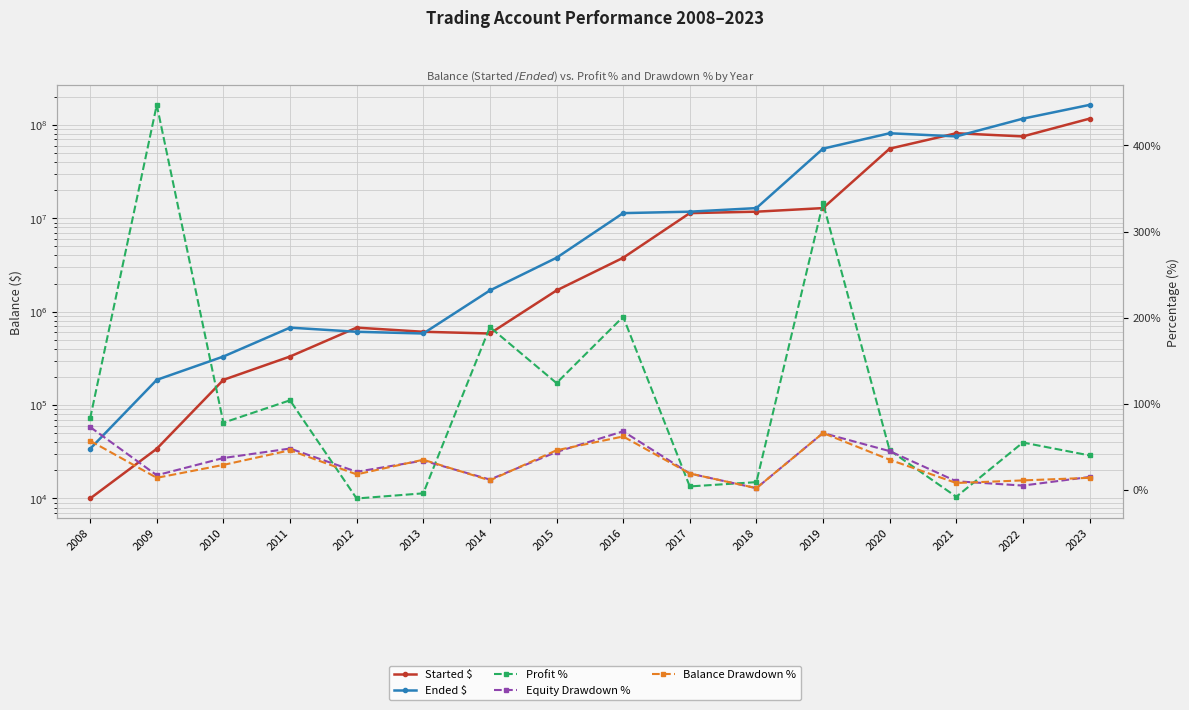

What is the approximate value of Profit % at 2010, to the nearest 5?

80